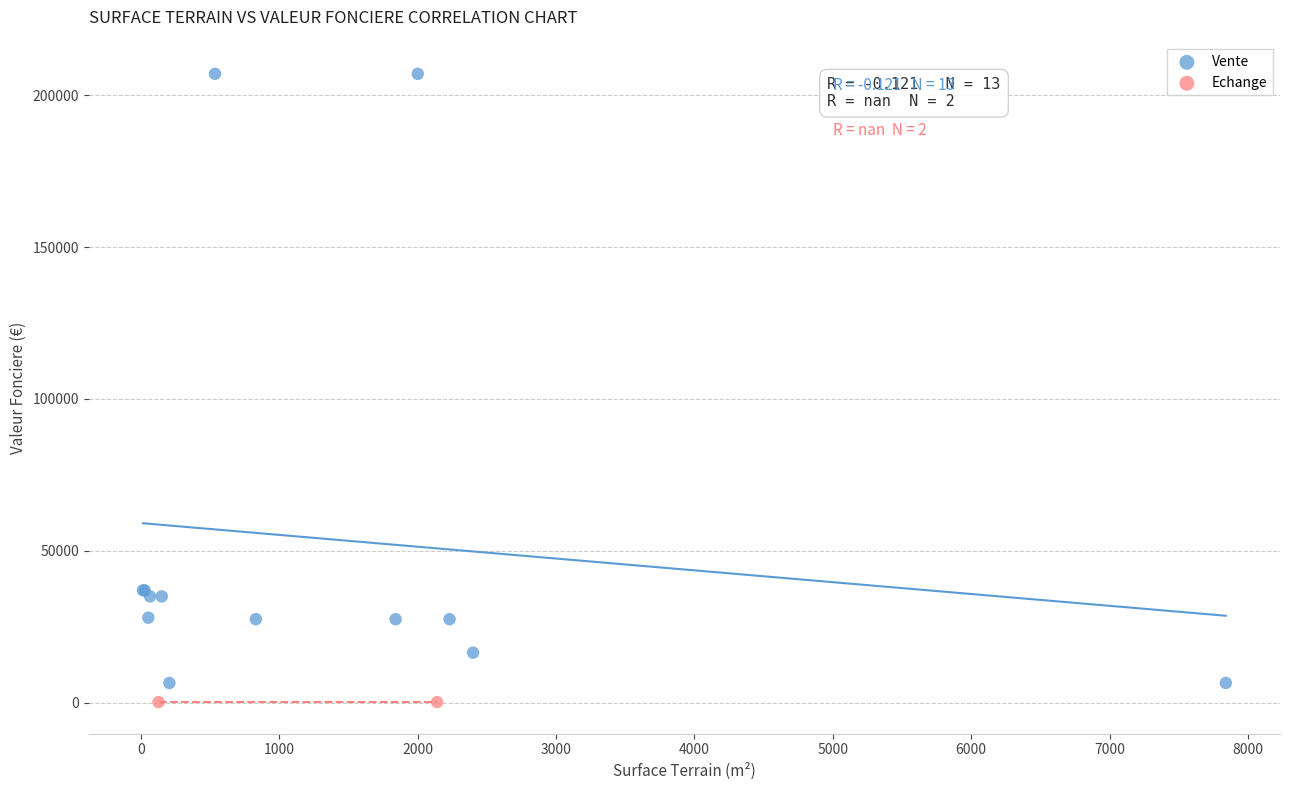

What are all the series names shown in the legend?

Vente, Echange